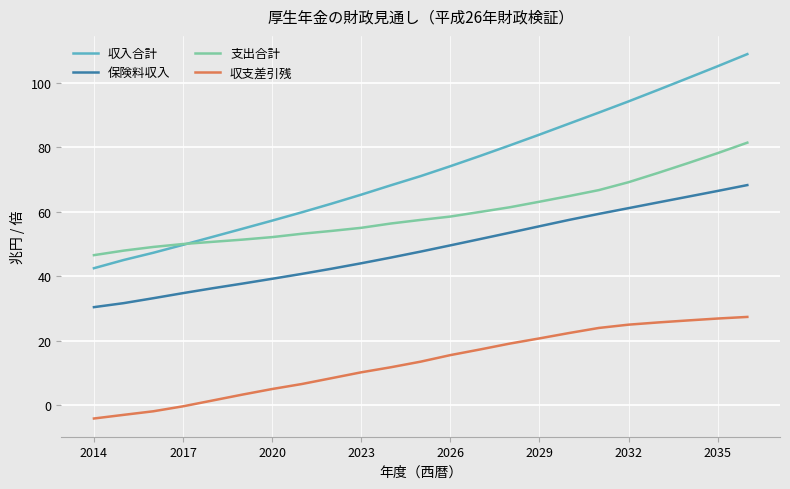

Which series has the largest total across all categories?

収入合計